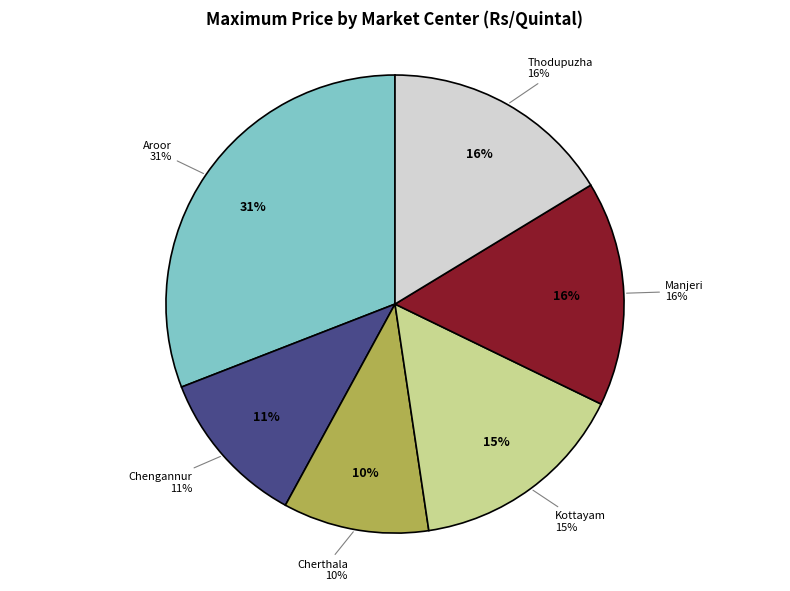

What percentage is the Manjeri slice, to the nearest percent?

16%